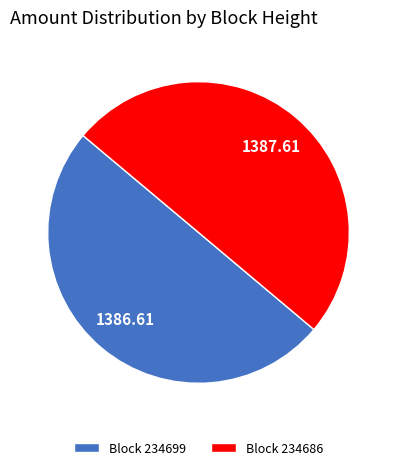

Combined, do Block 234686 and Block 234699 account for over 50%?

Yes